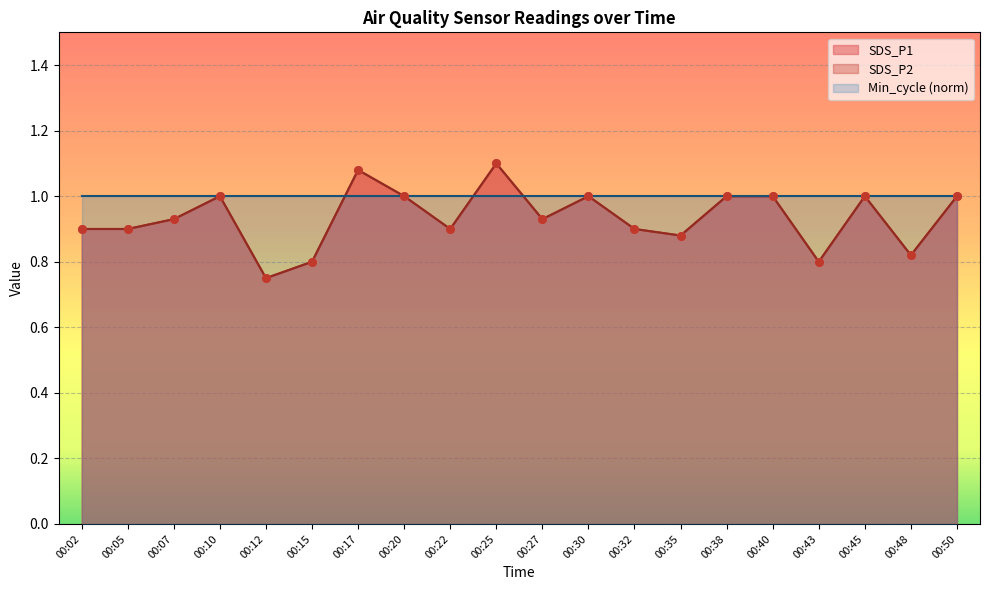

Which series has the largest total across all categories?

SDS_P1